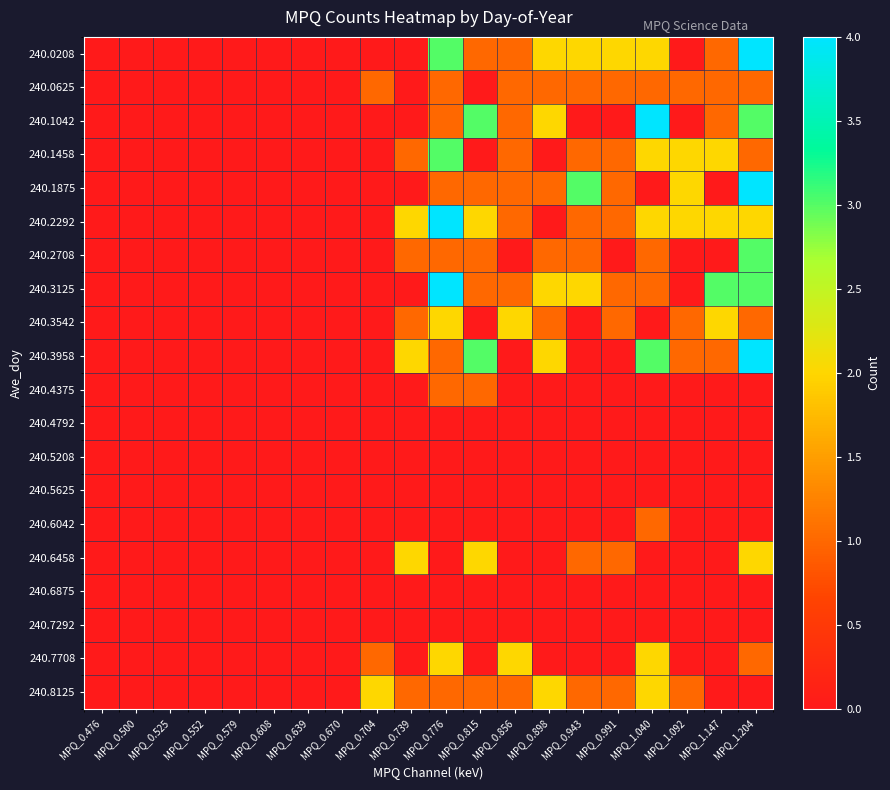

Between MPQ_0.856 and MPQ_0.579, which is larger?

MPQ_0.856